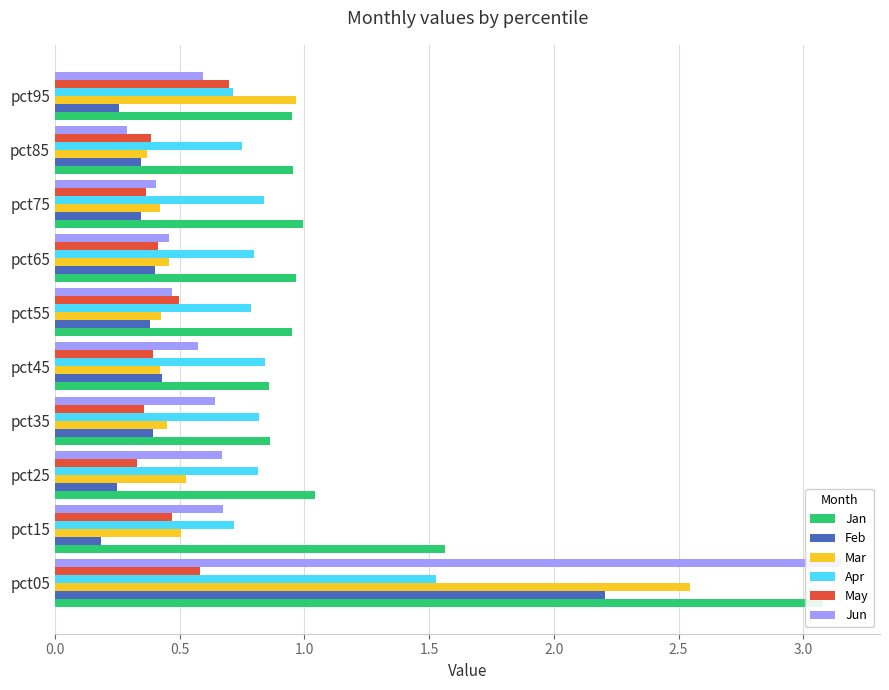

Rank the series by their maximum value, from highest to lowest.

Jun, Jan, Mar, Feb, Apr, May